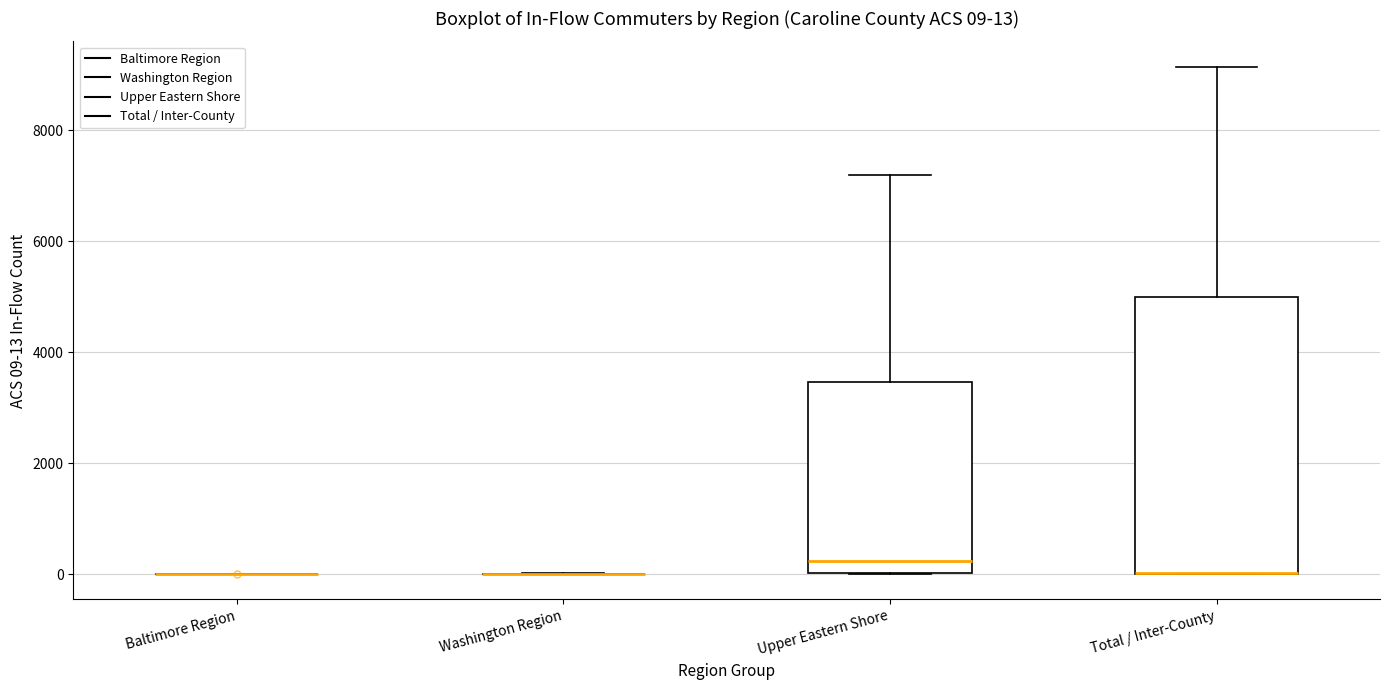

Comparing the boxes themselves (not the whiskers), which one is the tallest?

Total / Inter-County